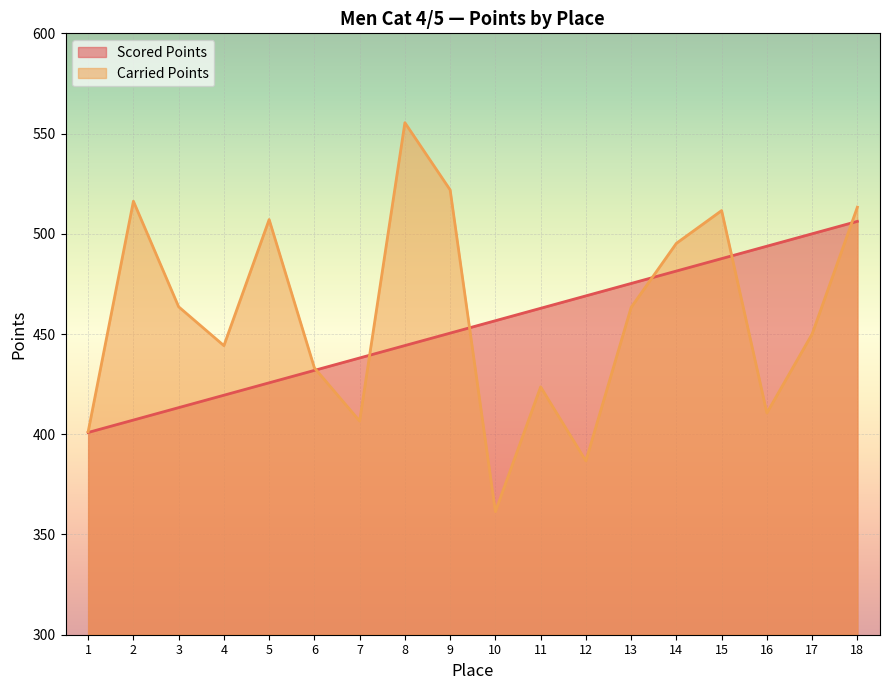

What is the value of the Carried Points point at the 7th from the left?

406.6